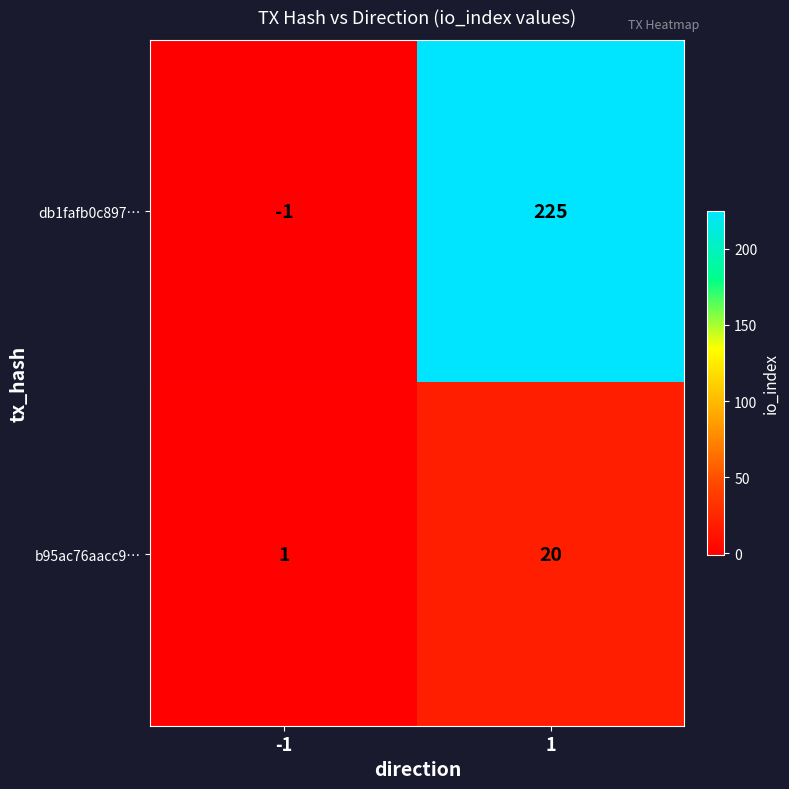

Reading left to right, list all the values displayed in this chart.

db1fafb0c897…: -1=-1	1=225
b95ac76aacc9…: -1=1	1=20